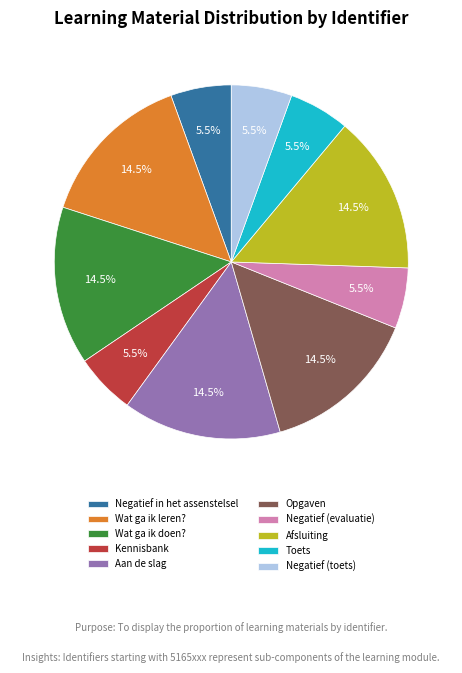

Between Opgaven and Negatief (toets), which is larger?

Opgaven